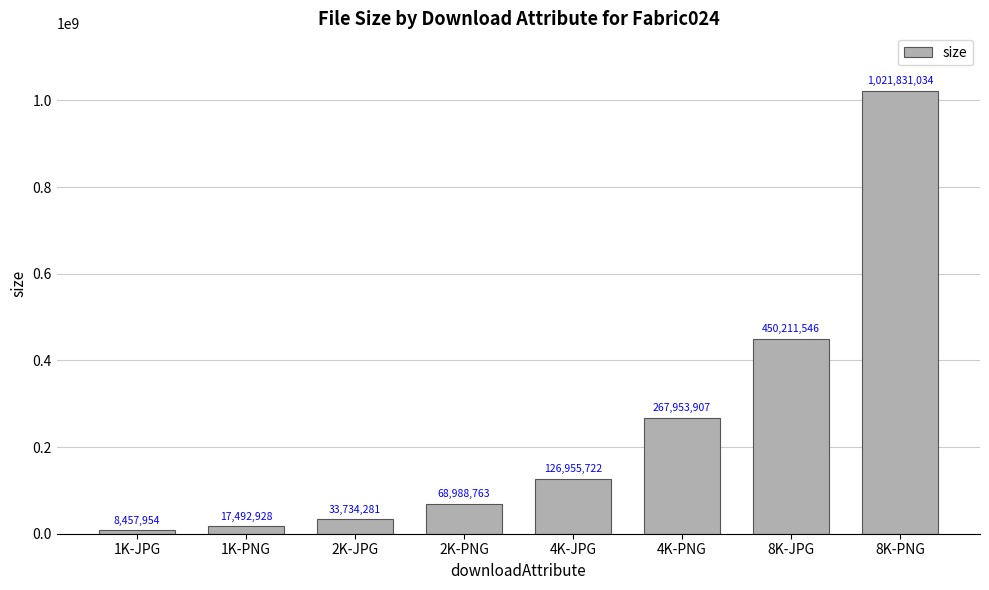

Rank the categories by value from lowest to highest.

1K-JPG, 1K-PNG, 2K-JPG, 2K-PNG, 4K-JPG, 4K-PNG, 8K-JPG, 8K-PNG